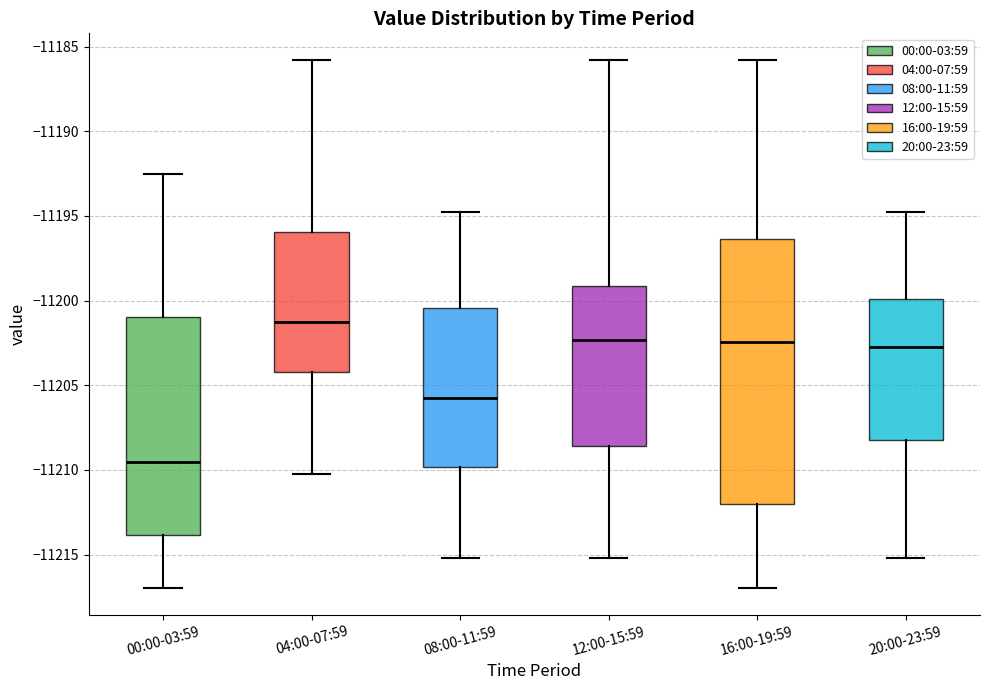

Which box is the tallest, from its lower edge to its upper edge?

16:00-19:59